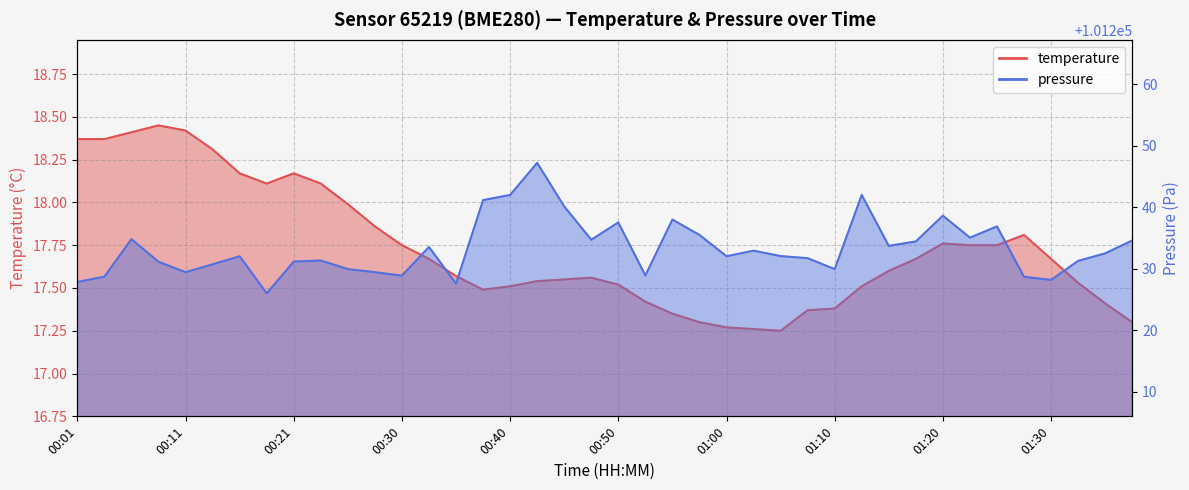

What is the label of the 13th point from the right?

01:07